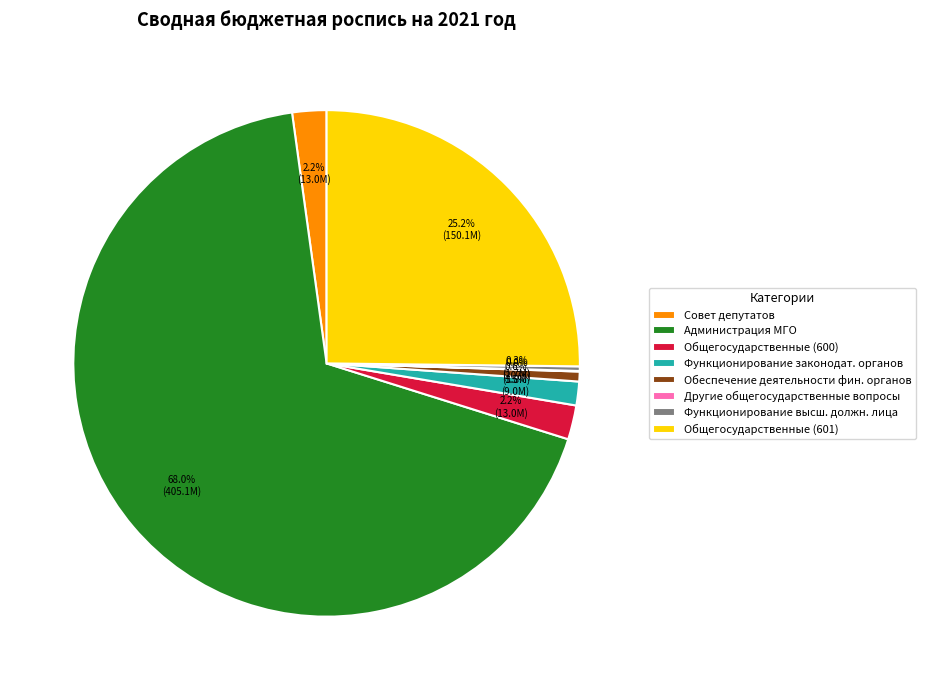

What is the ratio of the value at Общегосударственные (600) to the value at Функционирование высш. должн. лица?

7.5